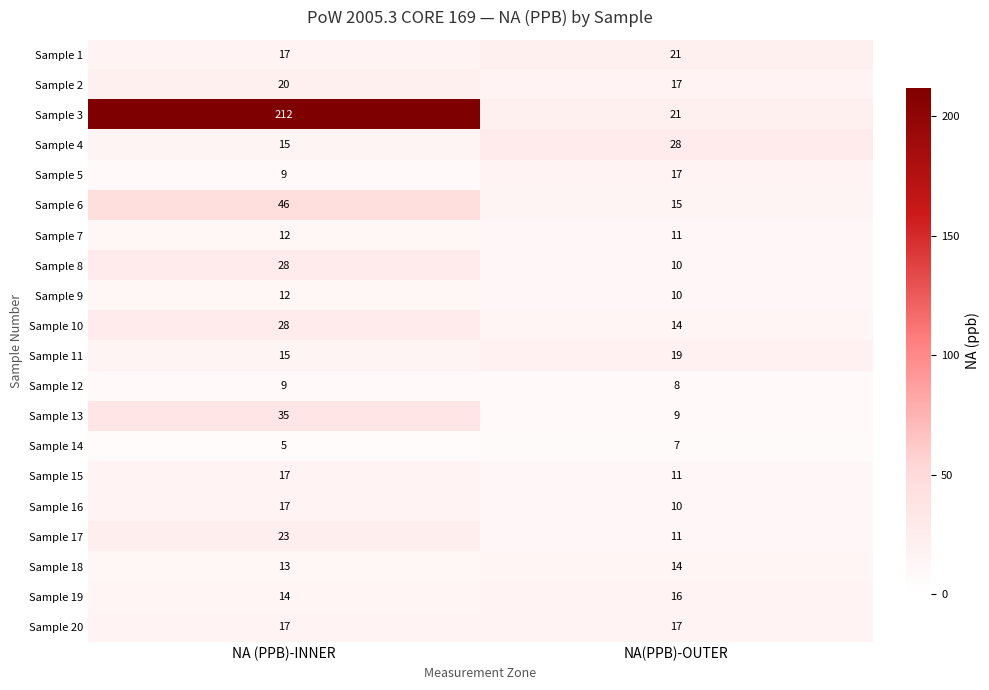

Rank the categories by Sample 18 value from highest to lowest.

NA(PPB)-OUTER, NA (PPB)-INNER